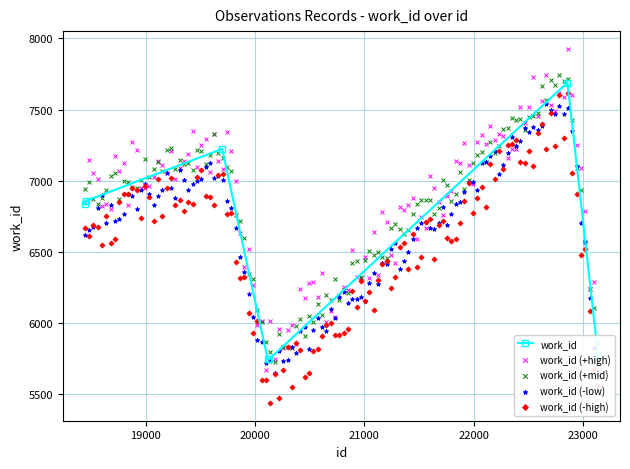

Between 20115 and 23140, which is larger?

23140